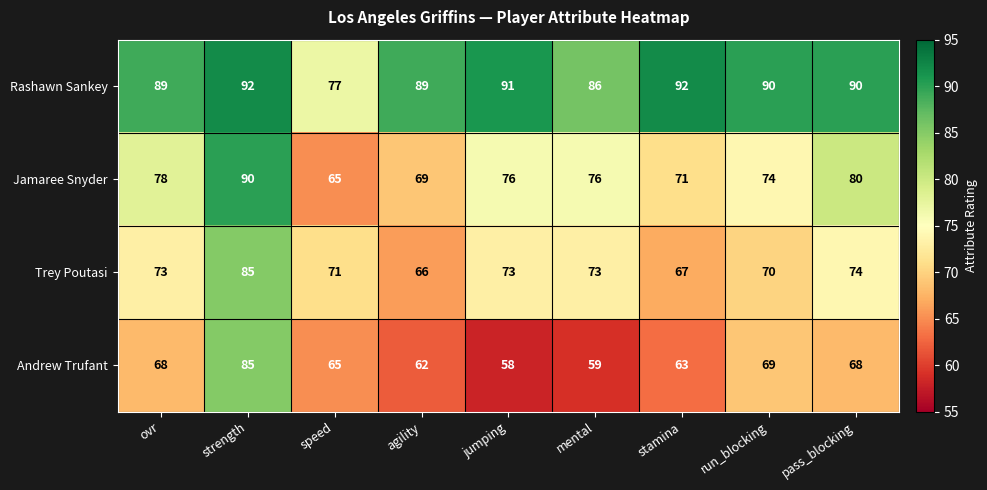

What is the difference between the Jamaree Snyder values at mental and speed?

11